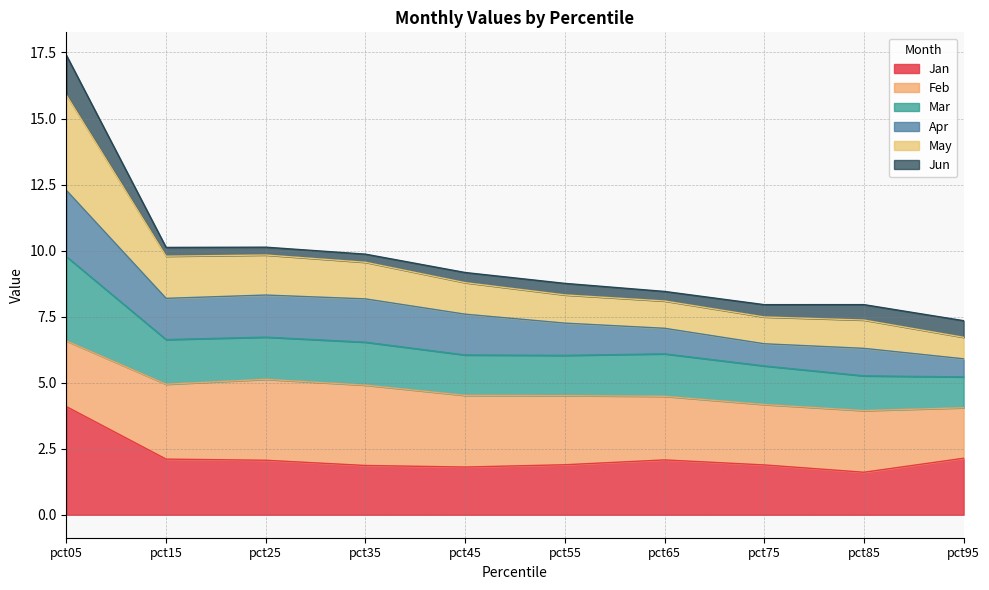

At which category is the sum across all series the highest?

pct05